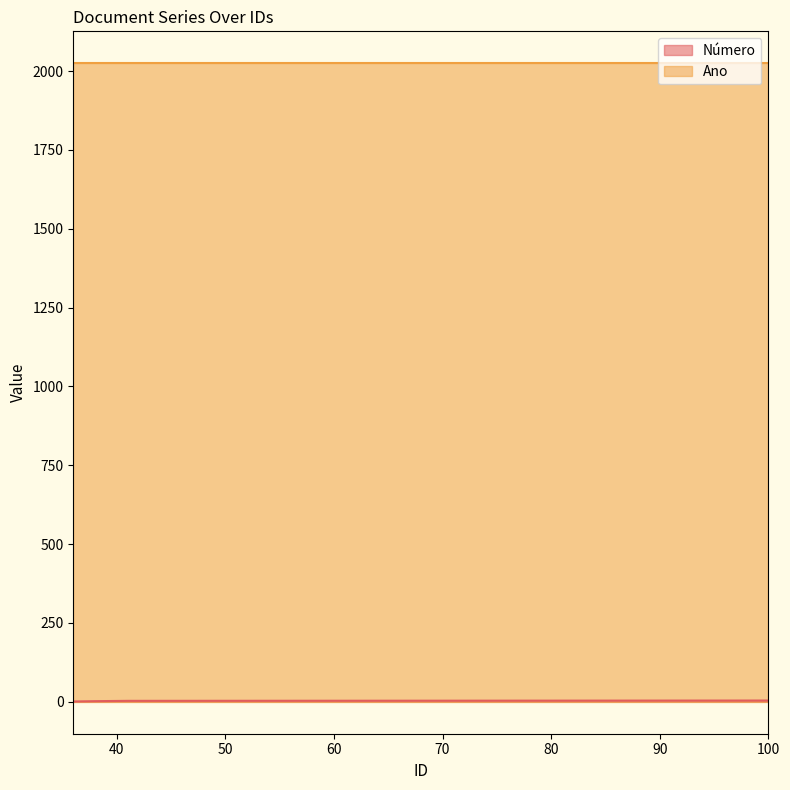

Count the values in the range 2 to 4.

3